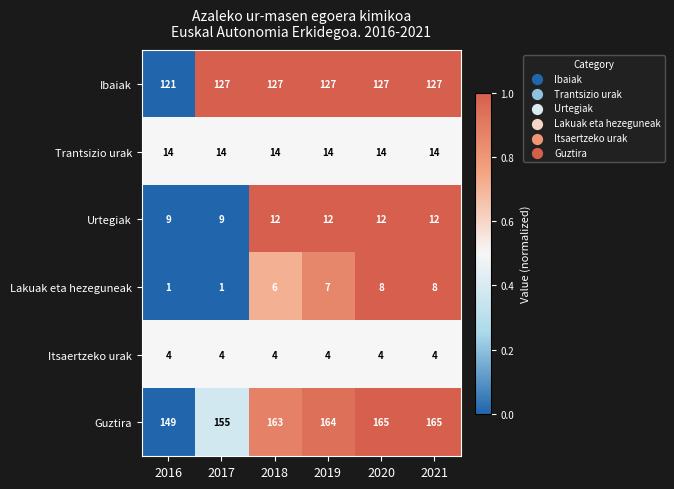

The Urtegiak series shows 9 at 2016. True or false?

True